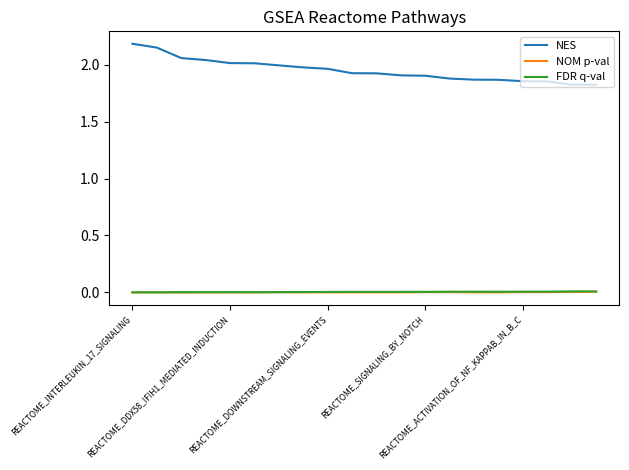

True or false: FDR q-val and NES intersect in this chart.

False